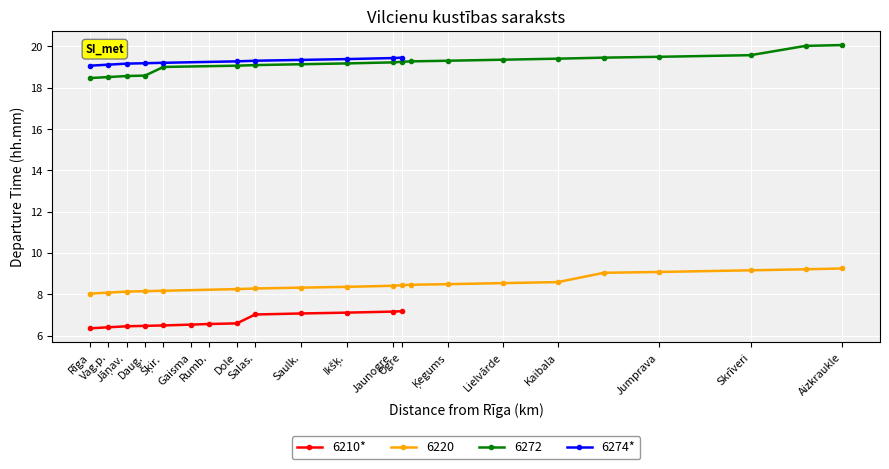

What is the value of the 6274* point at the 10th from the left?

19.4